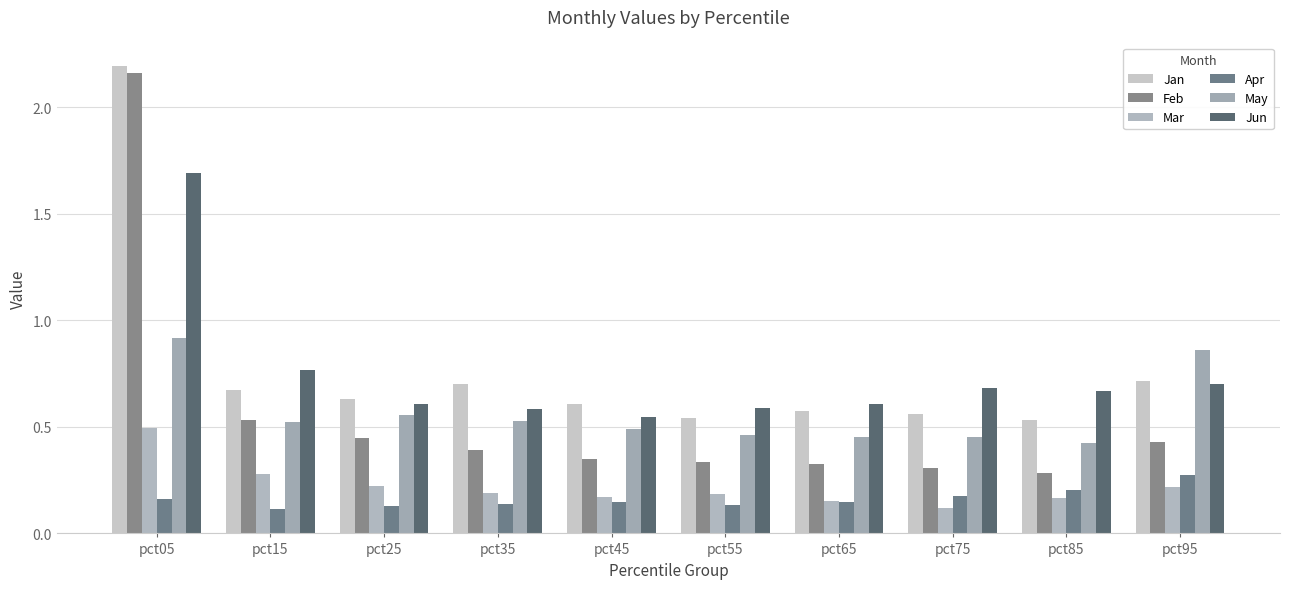

Does the chart contain stacked bars?

No